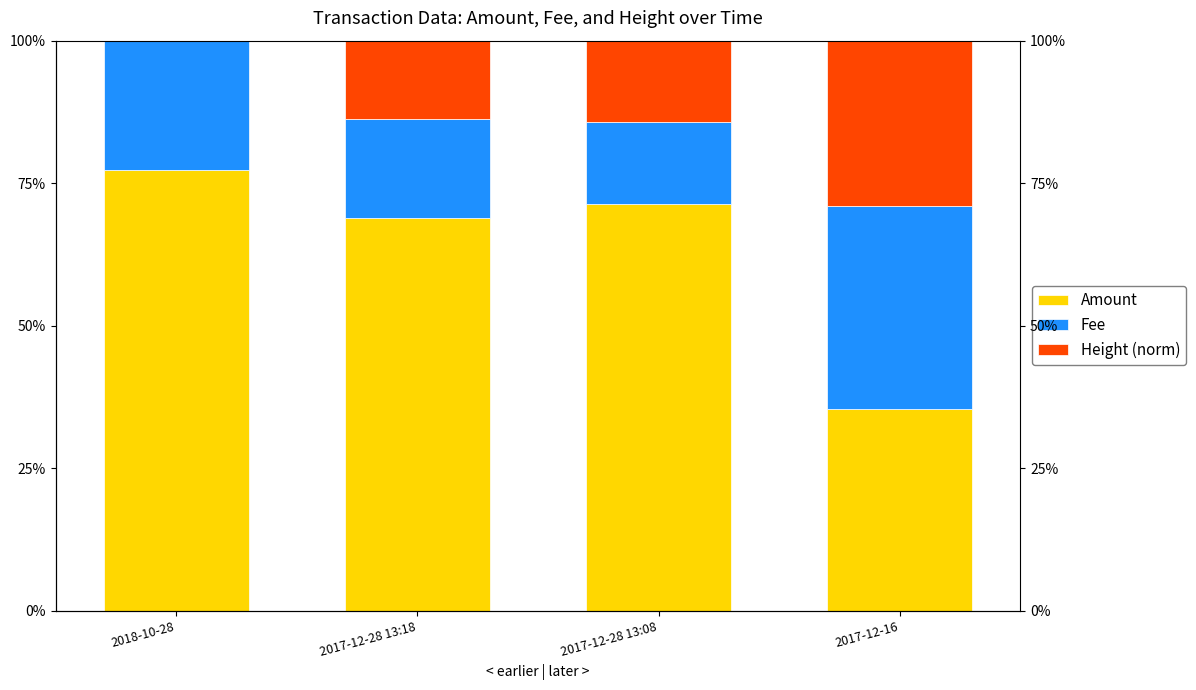

List the series in order of their overall mean, lowest first.

Height (norm), Fee, Amount